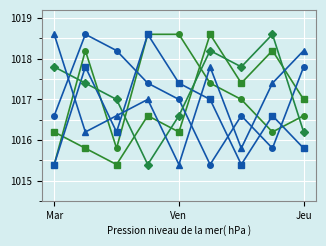

What is the maximum value shown in the chart?

1018.6